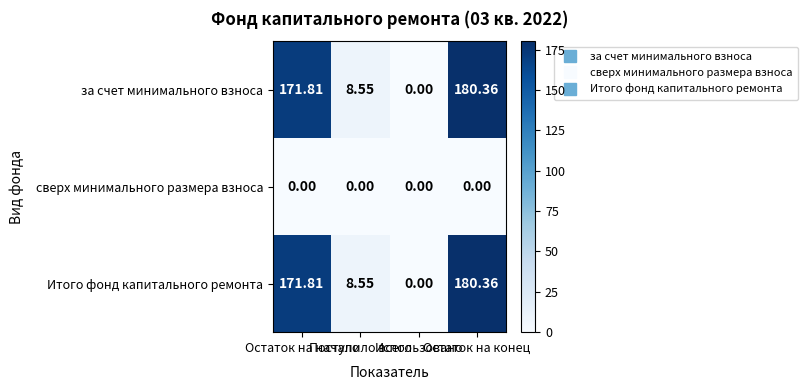

What is the difference between the highest and lowest values at Поступило всего?

8.6